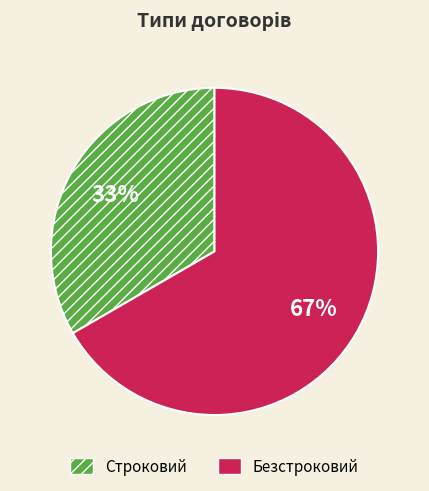

To the nearest percent, what is the combined percentage of Строковий and Безстроковий?

100%